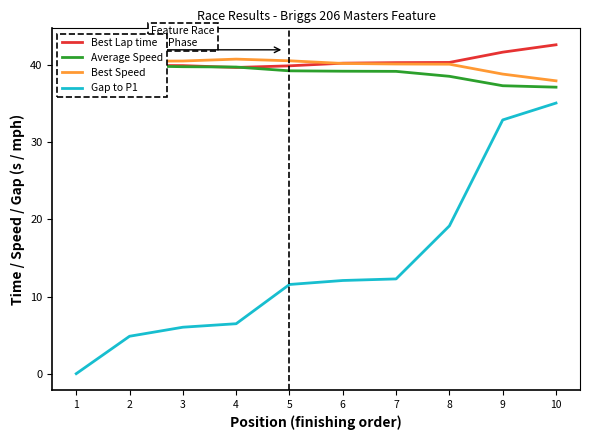

True or false: Average Speed has more than 2 points higher than both neighbors.

False